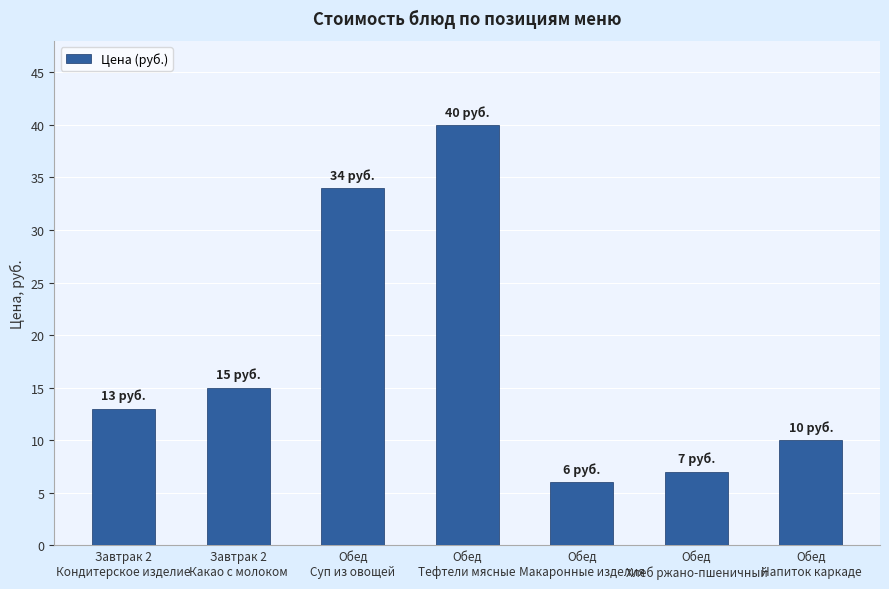

Rank the categories by value from lowest to highest.

Обед
Макаронные изделия, Обед
Хлеб ржано-пшеничный, Обед
Напиток каркаде, Завтрак 2
Кондитерское изделие, Завтрак 2
Какао с молоком, Обед
Суп из овощей, Обед
Тефтели мясные